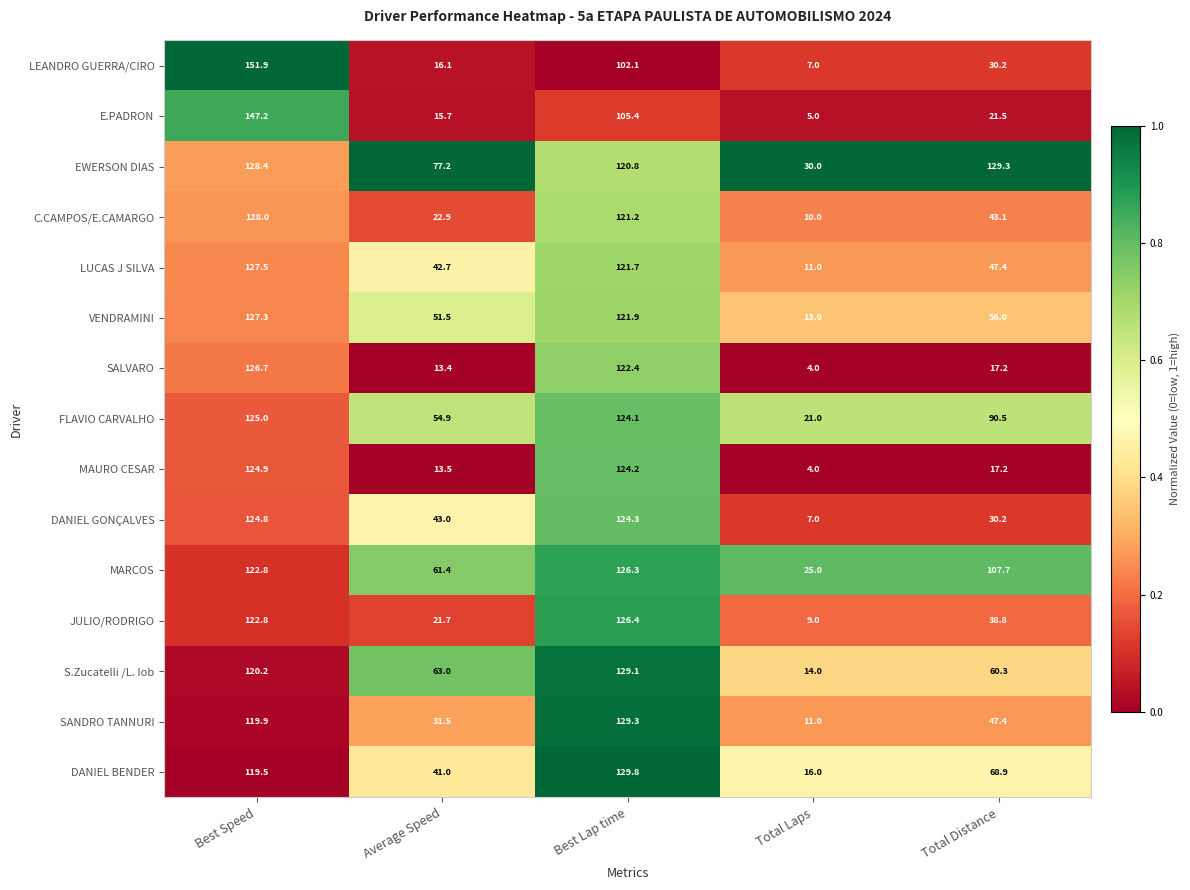

Which series has the largest range (max minus min)?

LEANDRO GUERRA/CIRO